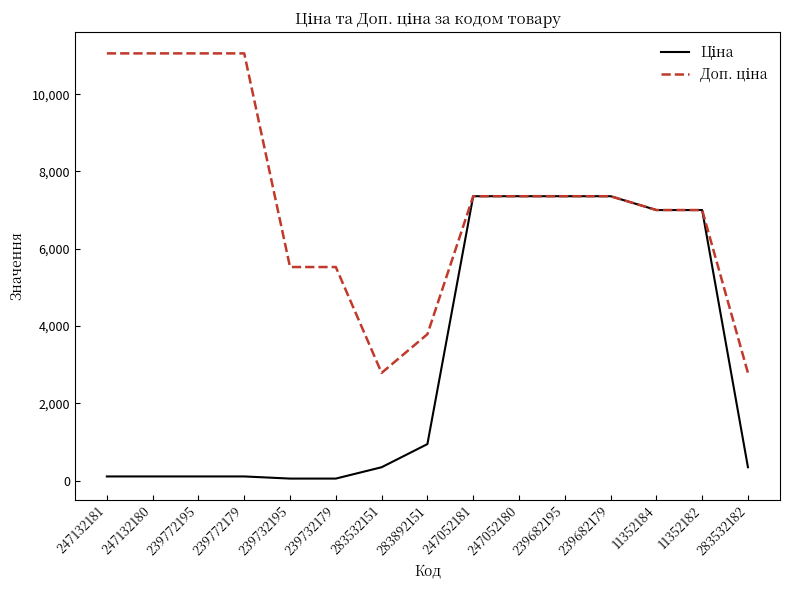

What is the difference between the highest and lowest values at 283892151?

2842.7